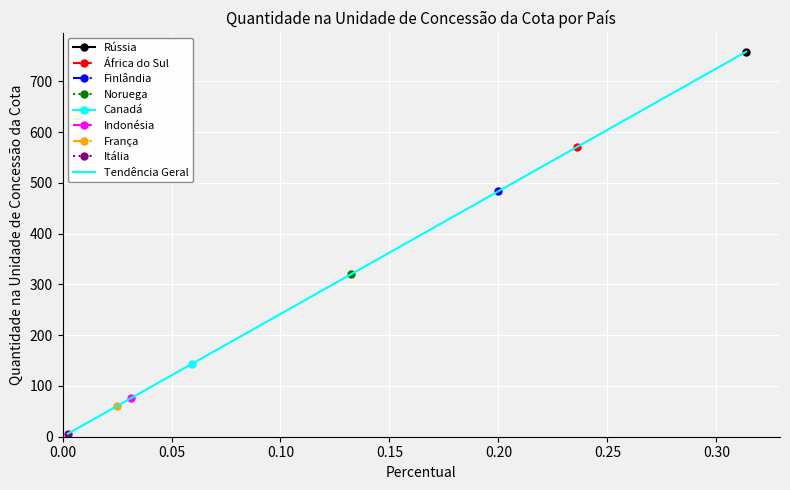

The chart shows a value of 403.5 at 0.35. True or false?

False